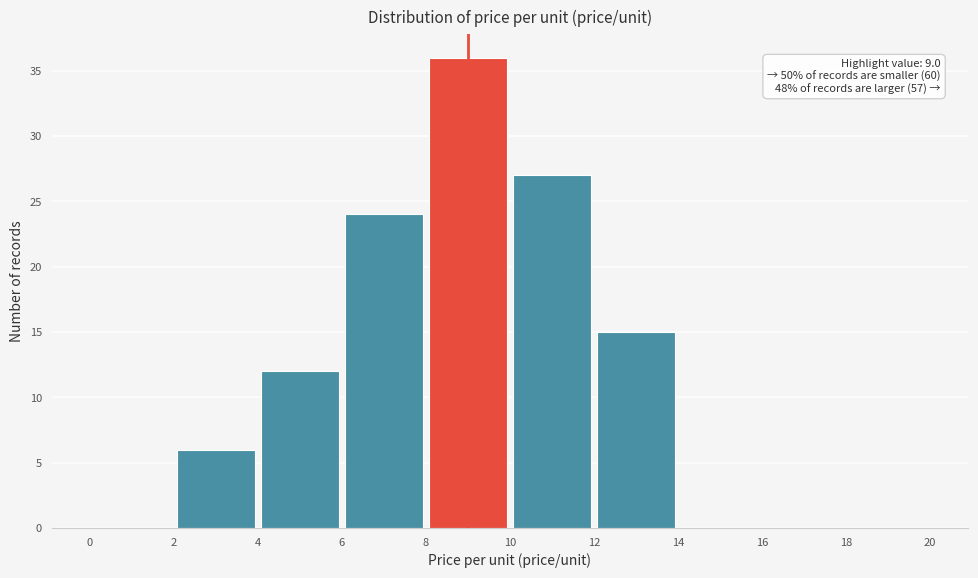

Which range on the x-axis has the tallest bar?

8 to 10